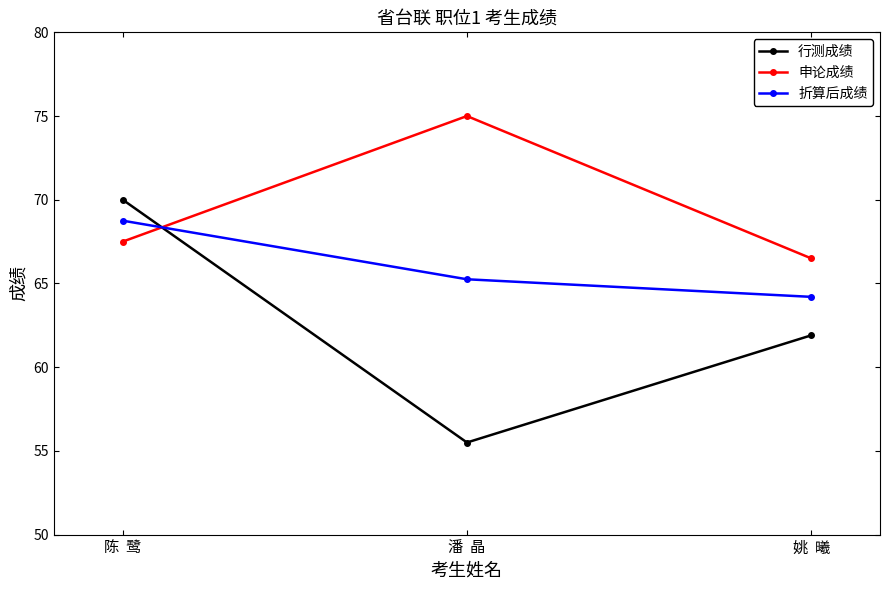

Is it true that 行测成绩 equals 30.2 at 潘  晶?

False